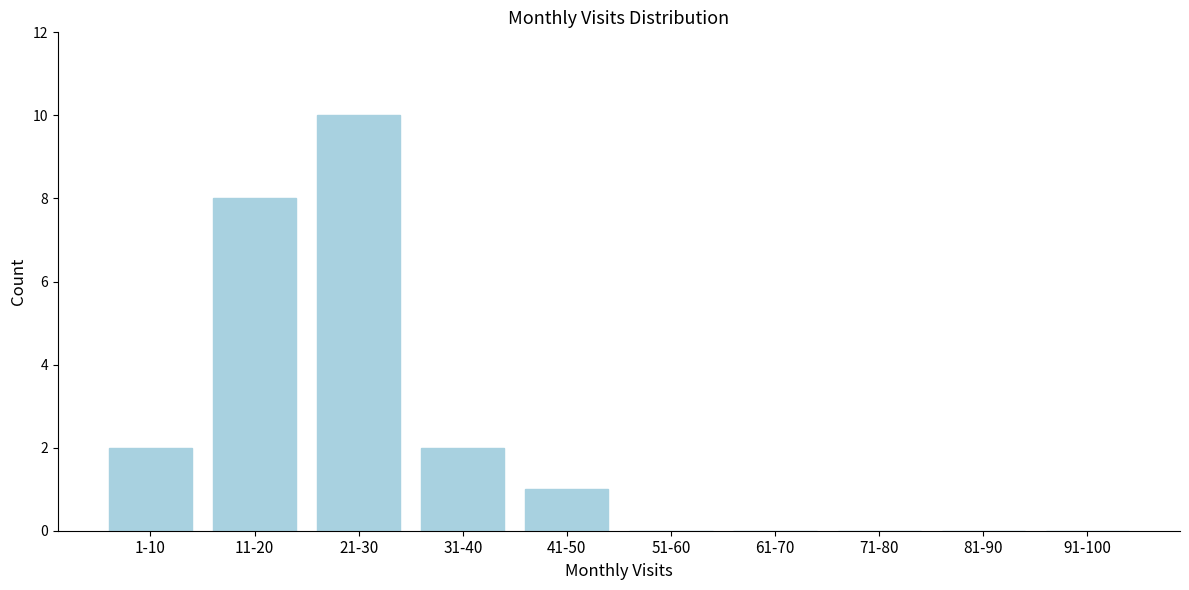

Reading left to right, transcribe all the data shown in this chart.

1-10=2	11-20=8	21-30=10	31-40=2	41-50=1	51-60=0	61-70=0	71-80=0	81-90=0	91-100=0